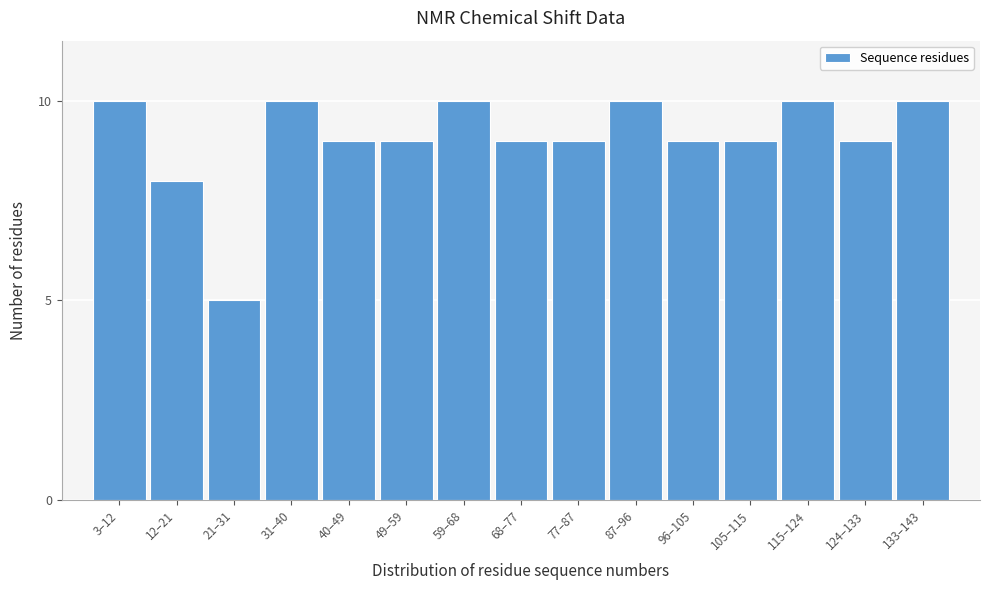

Reading right to left, extract all data points from this chart.

10	9	10	9	9	10	9	9	10	9	9	10	5	8	10